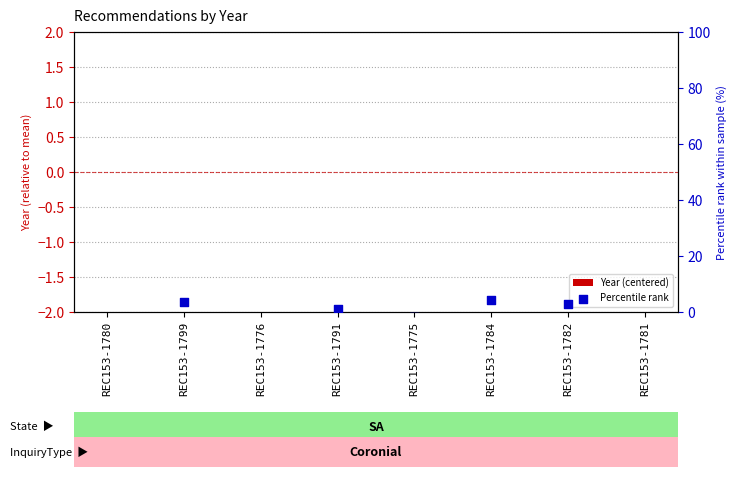

At which category is the sum across all series the highest?

REC153-1784